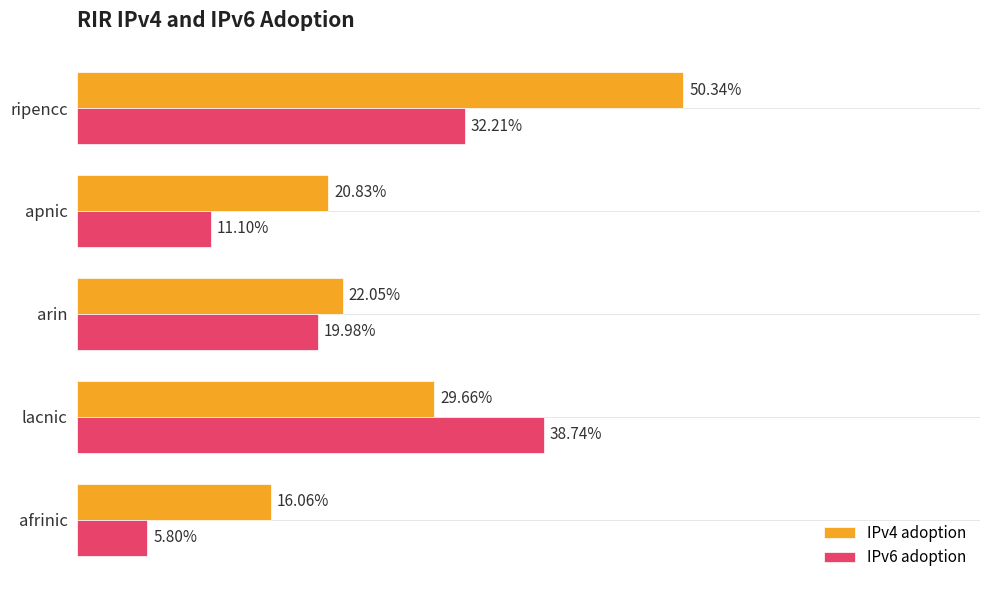

What are all the series names shown in the legend?

IPv4 adoption, IPv6 adoption